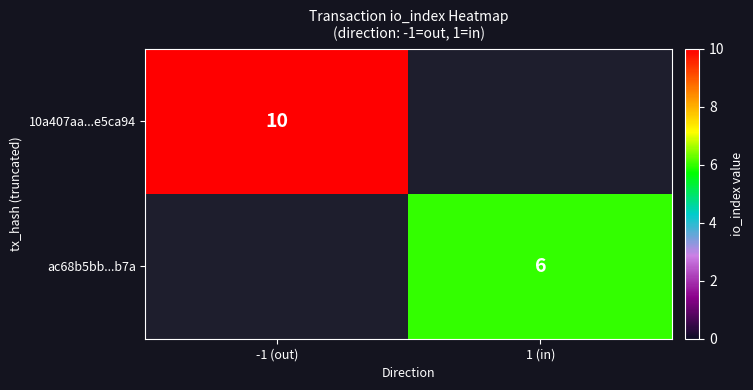

The 10a407aa...e5ca94 series shows 10 at -1 (out). True or false?

True